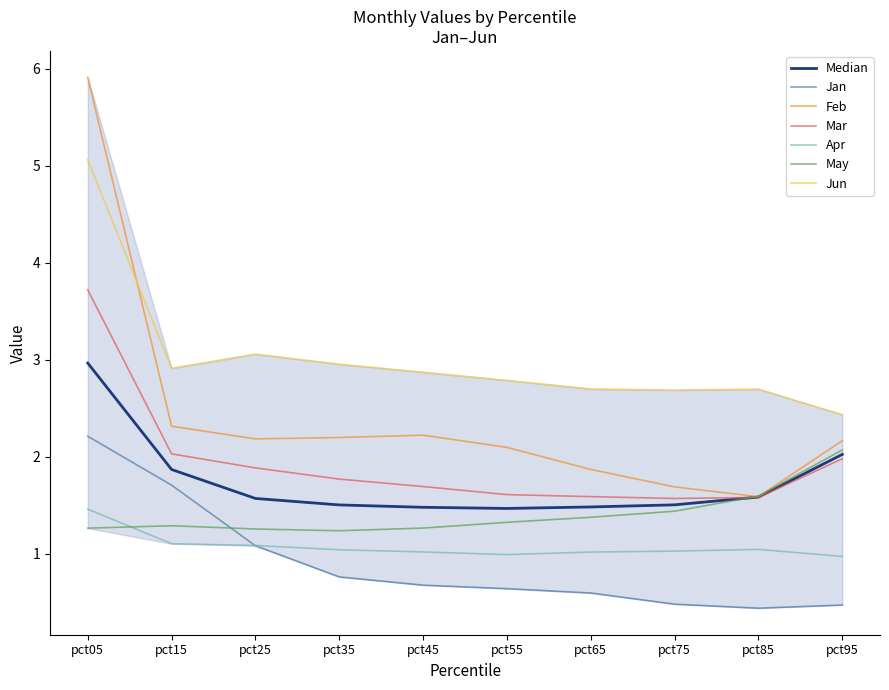

What is the sum of the Apr values at pct15 and pct45?

2.1